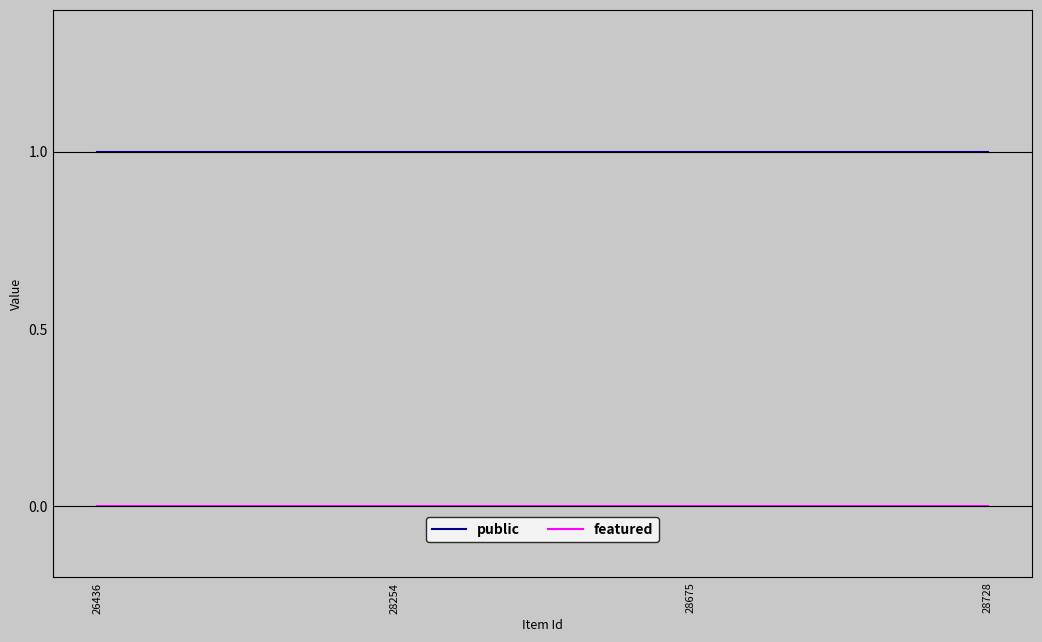

The public series shows 2 at 28728. True or false?

False